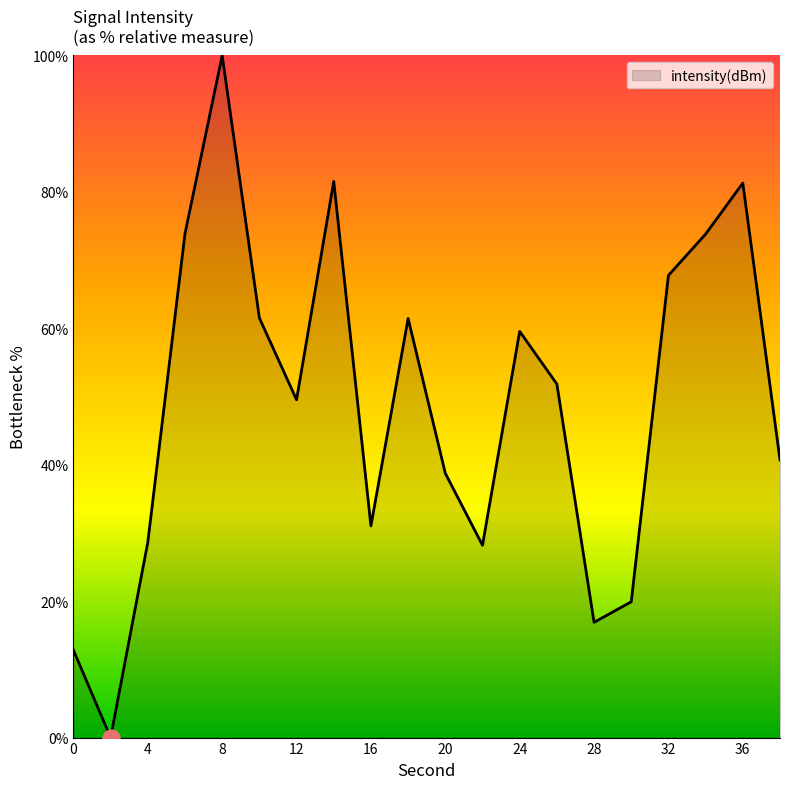

What is the maximum value shown in the chart?

100.0